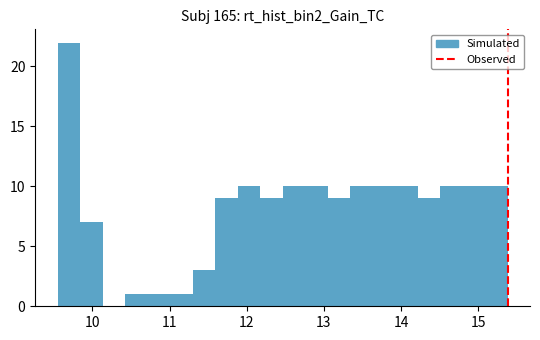

Read against the x-axis, roughly where is the centre of the tallest bar?

9.7